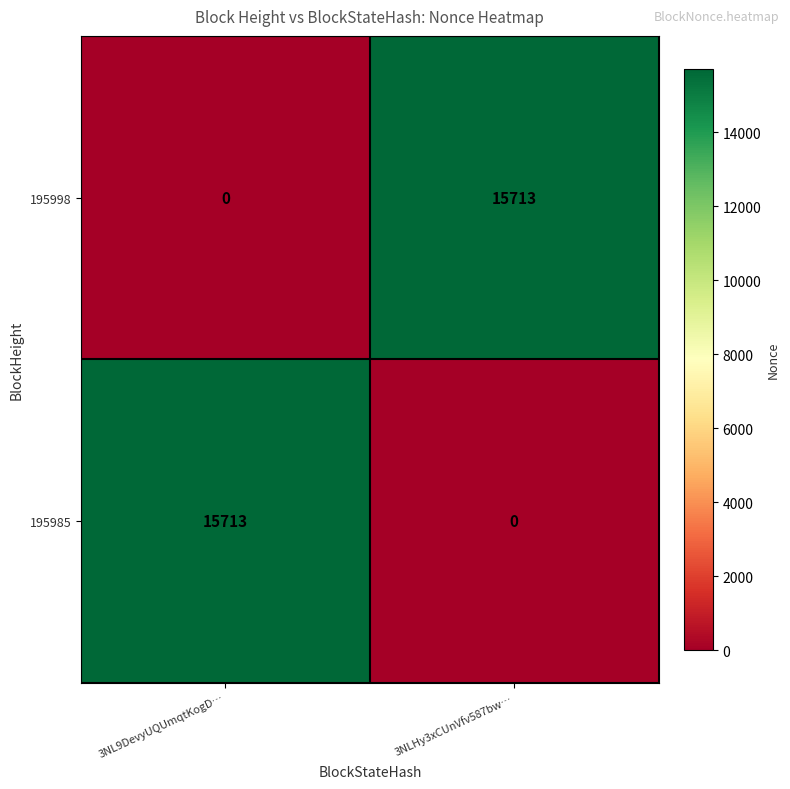

At which label does 195985 reach its minimum?

3NLHy3xCUnVfv587bw…